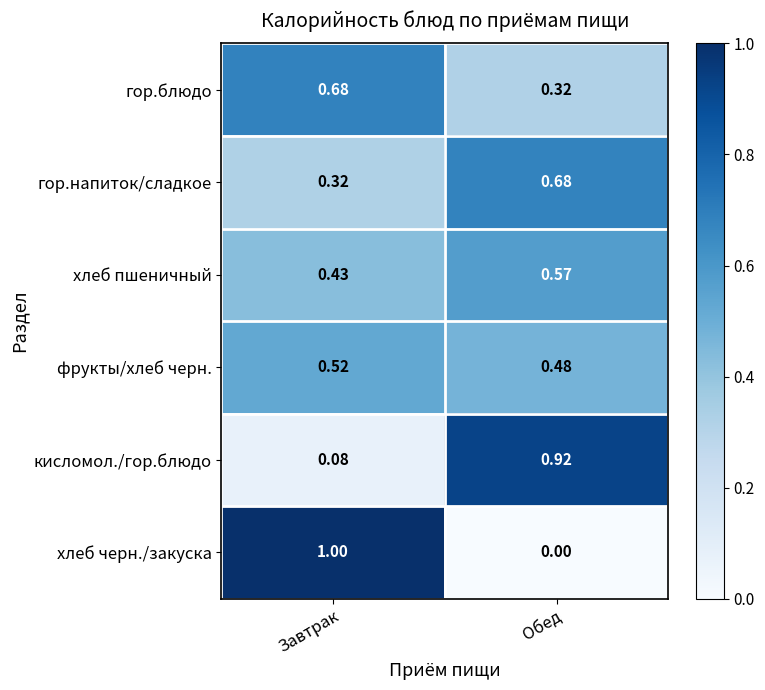

At which category does the chart reach its peak across all series?

Завтрак